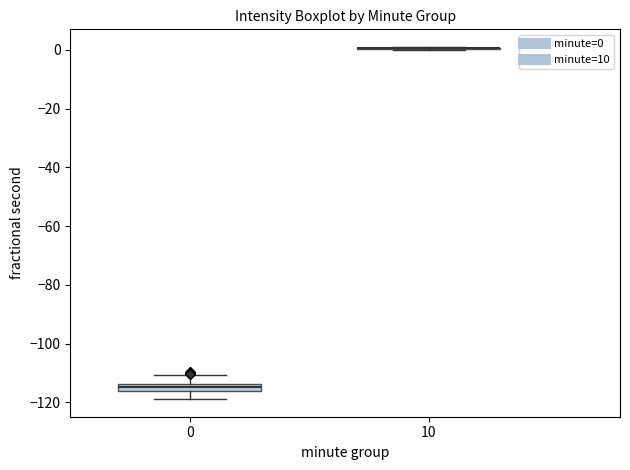

Where does the upper whisker of the box at x = 0 end on the y-axis? The values are not printed on the chart, so give them approximately, as read against the axis.

-110